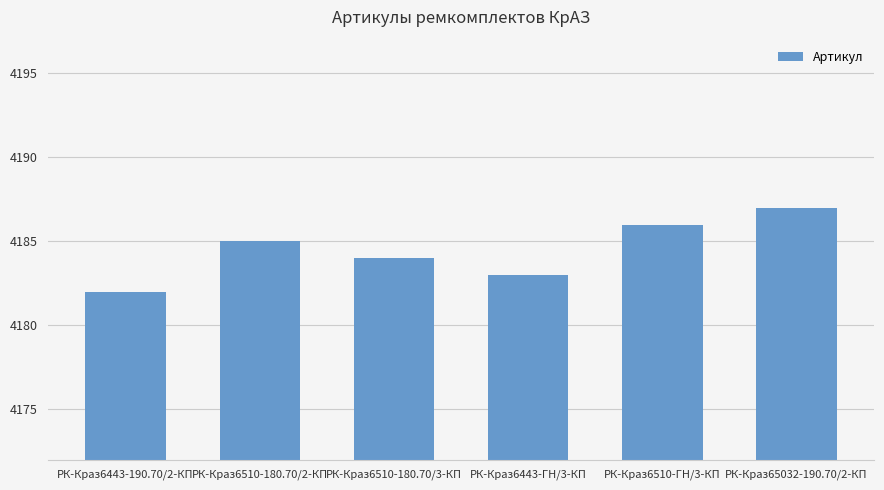

What is the sum of all values?

25107